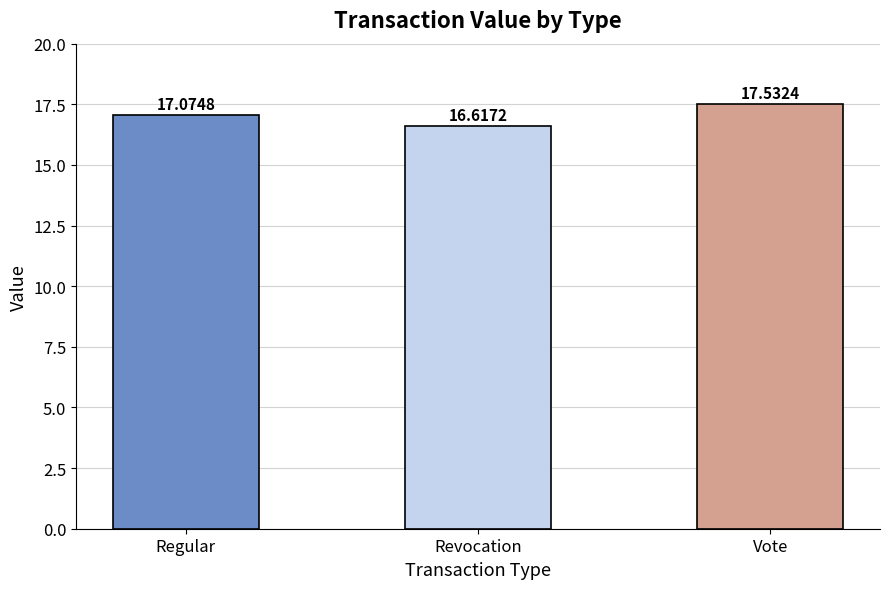

Rank the categories by value from highest to lowest.

Vote, Regular, Revocation